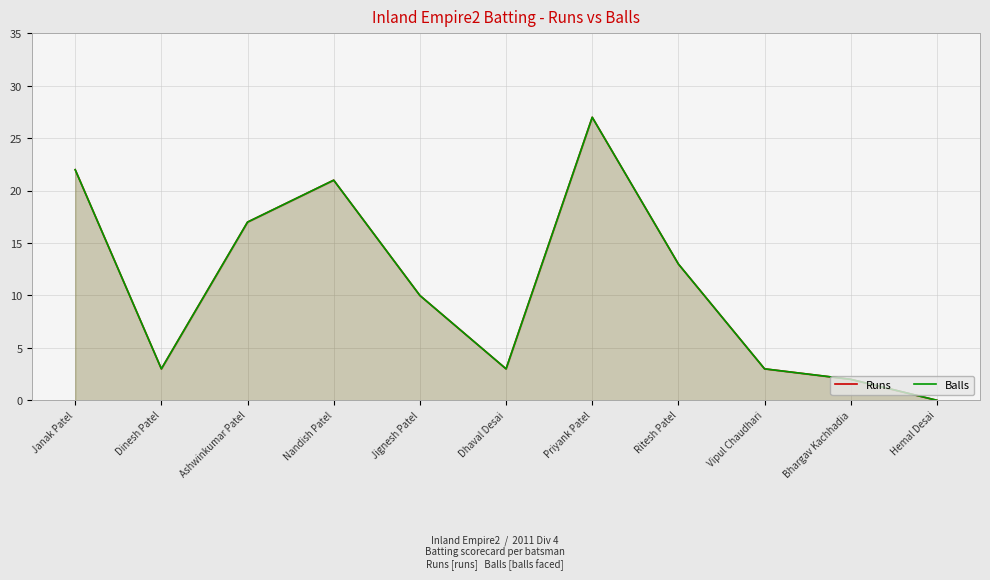

True or false: Balls and Runs intersect in this chart.

False